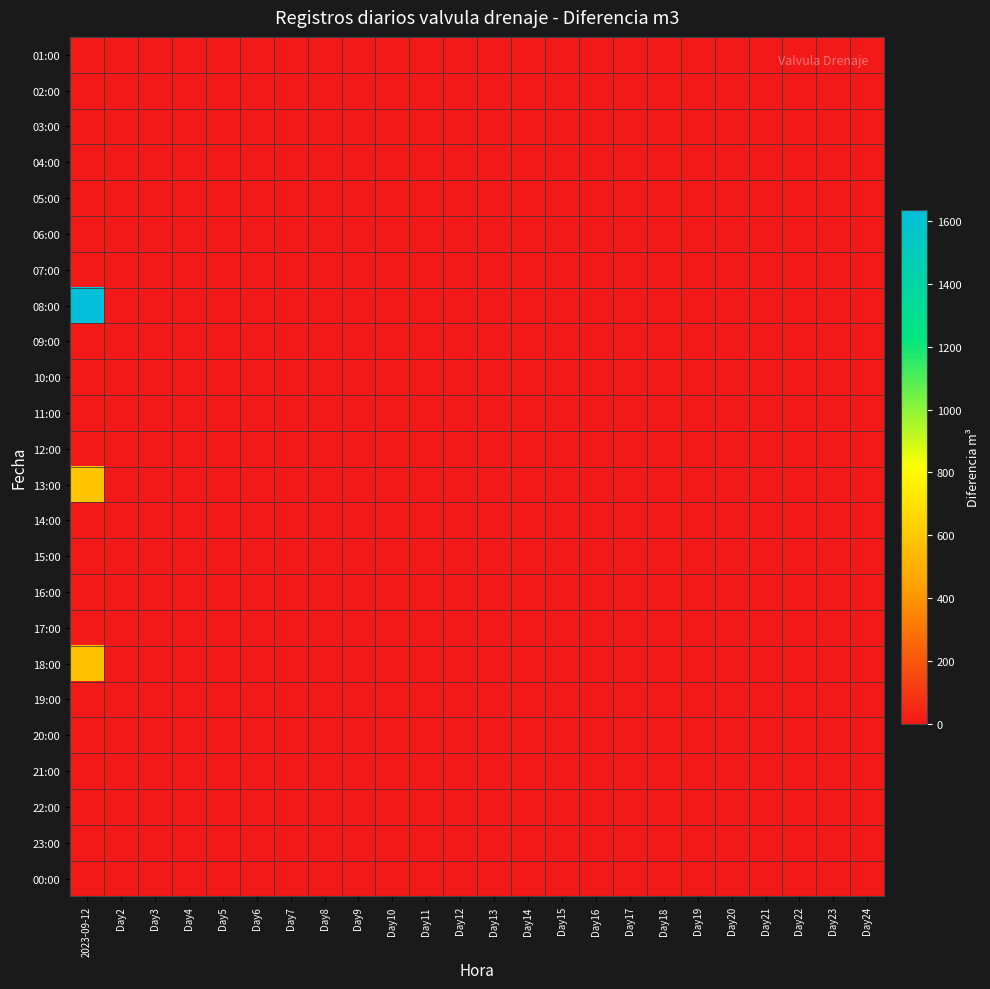

Reading left to right, extract all data points from this chart.

01:00: 2023-09-12=0	Day2=0	Day3=0	Day4=0	Day5=0	Day6=0	Day7=0	Day8=0	Day9=0	Day10=0	Day11=0	Day12=0	Day13=0	Day14=0	Day15=0	Day16=0	Day17=0	Day18=0	Day19=0	Day20=0	Day21=0	Day22=0	Day23=0	Day24=0
02:00: 2023-09-12=0	Day2=0	Day3=0	Day4=0	Day5=0	Day6=0	Day7=0	Day8=0	Day9=0	Day10=0	Day11=0	Day12=0	Day13=0	Day14=0	Day15=0	Day16=0	Day17=0	Day18=0	Day19=0	Day20=0	Day21=0	Day22=0	Day23=0	Day24=0
03:00: 2023-09-12=0	Day2=0	Day3=0	Day4=0	Day5=0	Day6=0	Day7=0	Day8=0	Day9=0	Day10=0	Day11=0	Day12=0	Day13=0	Day14=0	Day15=0	Day16=0	Day17=0	Day18=0	Day19=0	Day20=0	Day21=0	Day22=0	Day23=0	Day24=0
04:00: 2023-09-12=0	Day2=0	Day3=0	Day4=0	Day5=0	Day6=0	Day7=0	Day8=0	Day9=0	Day10=0	Day11=0	Day12=0	Day13=0	Day14=0	Day15=0	Day16=0	Day17=0	Day18=0	Day19=0	Day20=0	Day21=0	Day22=0	Day23=0	Day24=0
05:00: 2023-09-12=0	Day2=0	Day3=0	Day4=0	Day5=0	Day6=0	Day7=0	Day8=0	Day9=0	Day10=0	Day11=0	Day12=0	Day13=0	Day14=0	Day15=0	Day16=0	Day17=0	Day18=0	Day19=0	Day20=0	Day21=0	Day22=0	Day23=0	Day24=0
06:00: 2023-09-12=0	Day2=0	Day3=0	Day4=0	Day5=0	Day6=0	Day7=0	Day8=0	Day9=0	Day10=0	Day11=0	Day12=0	Day13=0	Day14=0	Day15=0	Day16=0	Day17=0	Day18=0	Day19=0	Day20=0	Day21=0	Day22=0	Day23=0	Day24=0
07:00: 2023-09-12=0	Day2=0	Day3=0	Day4=0	Day5=0	Day6=0	Day7=0	Day8=0	Day9=0	Day10=0	Day11=0	Day12=0	Day13=0	Day14=0	Day15=0	Day16=0	Day17=0	Day18=0	Day19=0	Day20=0	Day21=0	Day22=0	Day23=0	Day24=0
08:00: 2023-09-12=1637	Day2=0	Day3=0	Day4=0	Day5=0	Day6=0	Day7=0	Day8=0	Day9=0	Day10=0	Day11=0	Day12=0	Day13=0	Day14=0	Day15=0	Day16=0	Day17=0	Day18=0	Day19=0	Day20=0	Day21=0	Day22=0	Day23=0	Day24=0
09:00: 2023-09-12=0	Day2=0	Day3=0	Day4=0	Day5=0	Day6=0	Day7=0	Day8=0	Day9=0	Day10=0	Day11=0	Day12=0	Day13=0	Day14=0	Day15=0	Day16=0	Day17=0	Day18=0	Day19=0	Day20=0	Day21=0	Day22=0	Day23=0	Day24=0
10:00: 2023-09-12=0	Day2=0	Day3=0	Day4=0	Day5=0	Day6=0	Day7=0	Day8=0	Day9=0	Day10=0	Day11=0	Day12=0	Day13=0	Day14=0	Day15=0	Day16=0	Day17=0	Day18=0	Day19=0	Day20=0	Day21=0	Day22=0	Day23=0	Day24=0
11:00: 2023-09-12=0	Day2=0	Day3=0	Day4=0	Day5=0	Day6=0	Day7=0	Day8=0	Day9=0	Day10=0	Day11=0	Day12=0	Day13=0	Day14=0	Day15=0	Day16=0	Day17=0	Day18=0	Day19=0	Day20=0	Day21=0	Day22=0	Day23=0	Day24=0
12:00: 2023-09-12=0	Day2=0	Day3=0	Day4=0	Day5=0	Day6=0	Day7=0	Day8=0	Day9=0	Day10=0	Day11=0	Day12=0	Day13=0	Day14=0	Day15=0	Day16=0	Day17=0	Day18=0	Day19=0	Day20=0	Day21=0	Day22=0	Day23=0	Day24=0
13:00: 2023-09-12=590	Day2=0	Day3=0	Day4=0	Day5=0	Day6=0	Day7=0	Day8=0	Day9=0	Day10=0	Day11=0	Day12=0	Day13=0	Day14=0	Day15=0	Day16=0	Day17=0	Day18=0	Day19=0	Day20=0	Day21=0	Day22=0	Day23=0	Day24=0
14:00: 2023-09-12=0	Day2=0	Day3=0	Day4=0	Day5=0	Day6=0	Day7=0	Day8=0	Day9=0	Day10=0	Day11=0	Day12=0	Day13=0	Day14=0	Day15=0	Day16=0	Day17=0	Day18=0	Day19=0	Day20=0	Day21=0	Day22=0	Day23=0	Day24=0
15:00: 2023-09-12=0	Day2=0	Day3=0	Day4=0	Day5=0	Day6=0	Day7=0	Day8=0	Day9=0	Day10=0	Day11=0	Day12=0	Day13=0	Day14=0	Day15=0	Day16=0	Day17=0	Day18=0	Day19=0	Day20=0	Day21=0	Day22=0	Day23=0	Day24=0
16:00: 2023-09-12=0	Day2=0	Day3=0	Day4=0	Day5=0	Day6=0	Day7=0	Day8=0	Day9=0	Day10=0	Day11=0	Day12=0	Day13=0	Day14=0	Day15=0	Day16=0	Day17=0	Day18=0	Day19=0	Day20=0	Day21=0	Day22=0	Day23=0	Day24=0
17:00: 2023-09-12=0	Day2=0	Day3=0	Day4=0	Day5=0	Day6=0	Day7=0	Day8=0	Day9=0	Day10=0	Day11=0	Day12=0	Day13=0	Day14=0	Day15=0	Day16=0	Day17=0	Day18=0	Day19=0	Day20=0	Day21=0	Day22=0	Day23=0	Day24=0
18:00: 2023-09-12=569	Day2=0	Day3=0	Day4=0	Day5=0	Day6=0	Day7=0	Day8=0	Day9=0	Day10=0	Day11=0	Day12=0	Day13=0	Day14=0	Day15=0	Day16=0	Day17=0	Day18=0	Day19=0	Day20=0	Day21=0	Day22=0	Day23=0	Day24=0
19:00: 2023-09-12=0	Day2=0	Day3=0	Day4=0	Day5=0	Day6=0	Day7=0	Day8=0	Day9=0	Day10=0	Day11=0	Day12=0	Day13=0	Day14=0	Day15=0	Day16=0	Day17=0	Day18=0	Day19=0	Day20=0	Day21=0	Day22=0	Day23=0	Day24=0
20:00: 2023-09-12=0	Day2=0	Day3=0	Day4=0	Day5=0	Day6=0	Day7=0	Day8=0	Day9=0	Day10=0	Day11=0	Day12=0	Day13=0	Day14=0	Day15=0	Day16=0	Day17=0	Day18=0	Day19=0	Day20=0	Day21=0	Day22=0	Day23=0	Day24=0
21:00: 2023-09-12=0	Day2=0	Day3=0	Day4=0	Day5=0	Day6=0	Day7=0	Day8=0	Day9=0	Day10=0	Day11=0	Day12=0	Day13=0	Day14=0	Day15=0	Day16=0	Day17=0	Day18=0	Day19=0	Day20=0	Day21=0	Day22=0	Day23=0	Day24=0
22:00: 2023-09-12=0	Day2=0	Day3=0	Day4=0	Day5=0	Day6=0	Day7=0	Day8=0	Day9=0	Day10=0	Day11=0	Day12=0	Day13=0	Day14=0	Day15=0	Day16=0	Day17=0	Day18=0	Day19=0	Day20=0	Day21=0	Day22=0	Day23=0	Day24=0
23:00: 2023-09-12=0	Day2=0	Day3=0	Day4=0	Day5=0	Day6=0	Day7=0	Day8=0	Day9=0	Day10=0	Day11=0	Day12=0	Day13=0	Day14=0	Day15=0	Day16=0	Day17=0	Day18=0	Day19=0	Day20=0	Day21=0	Day22=0	Day23=0	Day24=0
00:00: 2023-09-12=0	Day2=0	Day3=0	Day4=0	Day5=0	Day6=0	Day7=0	Day8=0	Day9=0	Day10=0	Day11=0	Day12=0	Day13=0	Day14=0	Day15=0	Day16=0	Day17=0	Day18=0	Day19=0	Day20=0	Day21=0	Day22=0	Day23=0	Day24=0